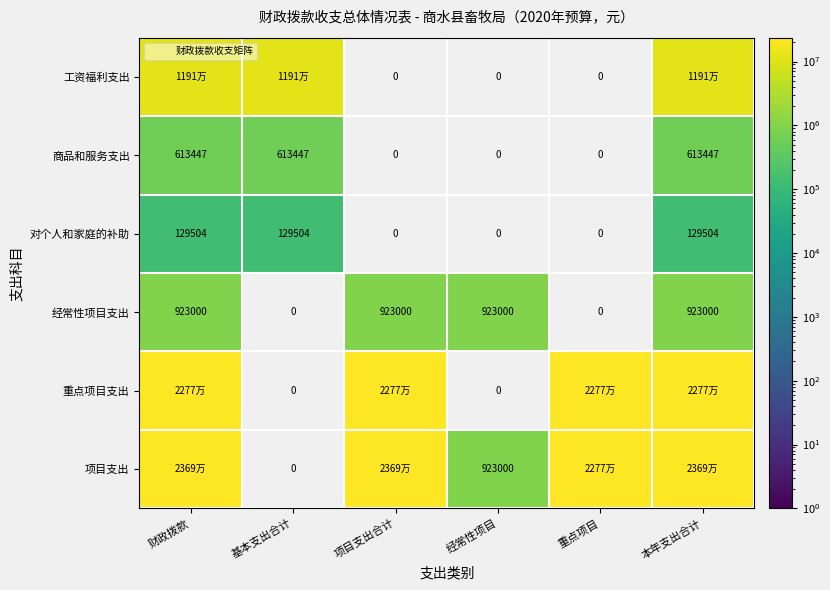

Which series has the largest total across all categories?

项目支出